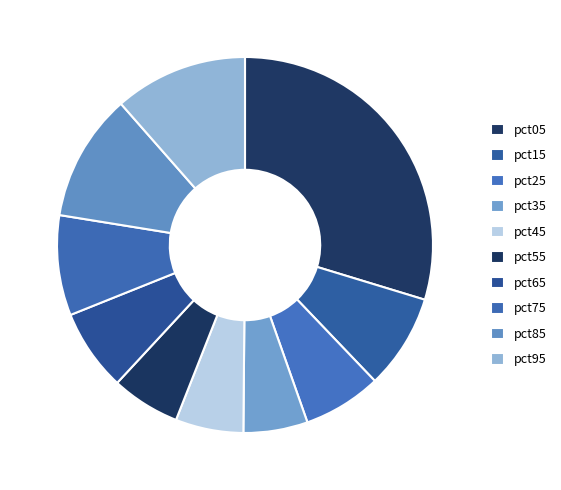

Which has a higher value, pct65 or pct55?

pct65